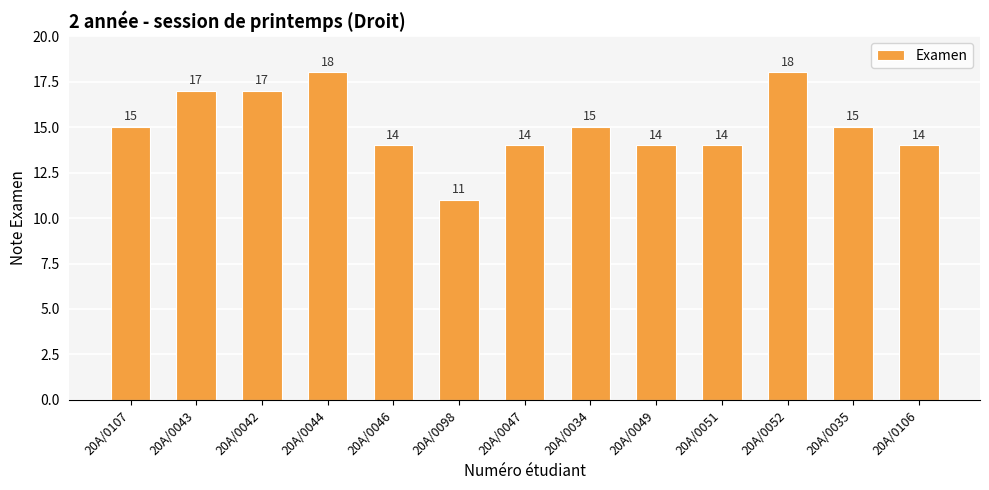

Reading left to right, what are all the values shown in this chart?

15	17	17	18	14	11	14	15	14	14	18	15	14